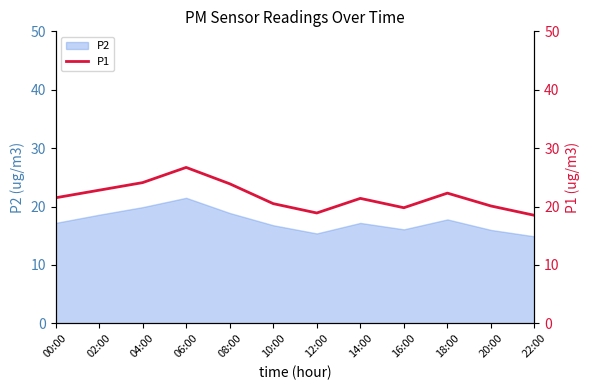

How many interior local peaks (higher than both neighbors) does the data have?

3